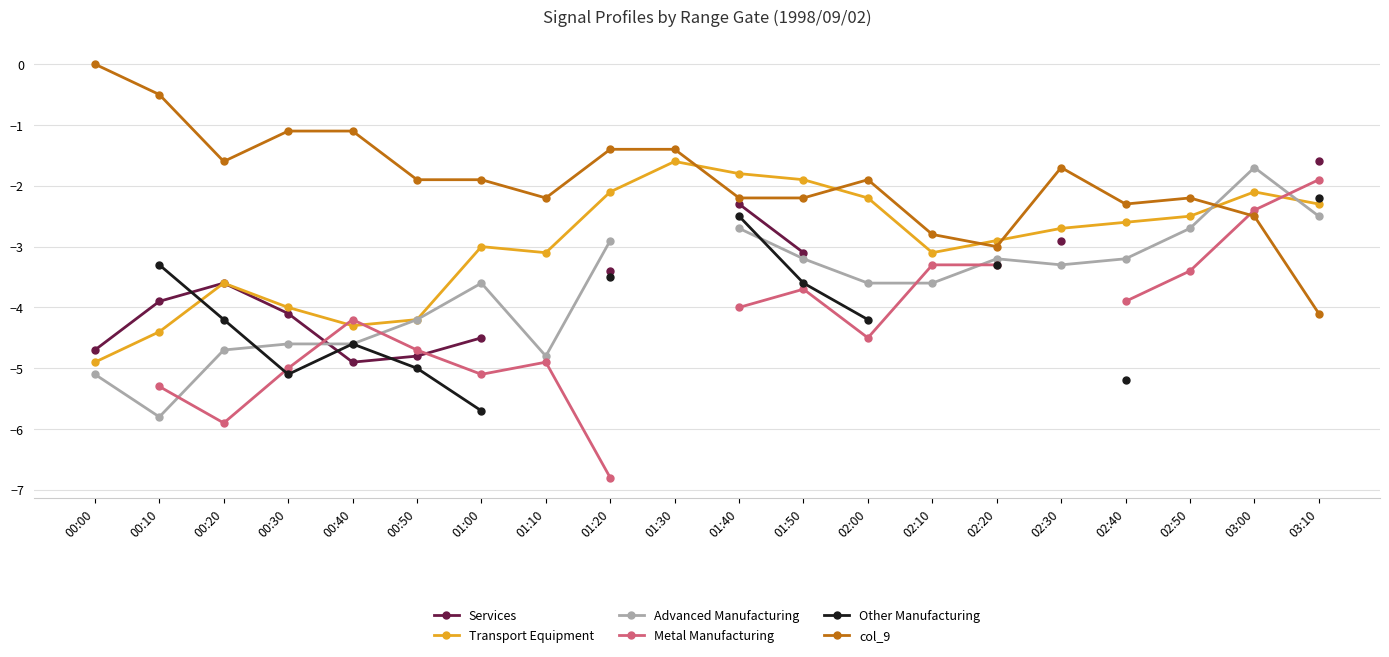

What is the approximate value of col_9 at 02:00?

-1.9